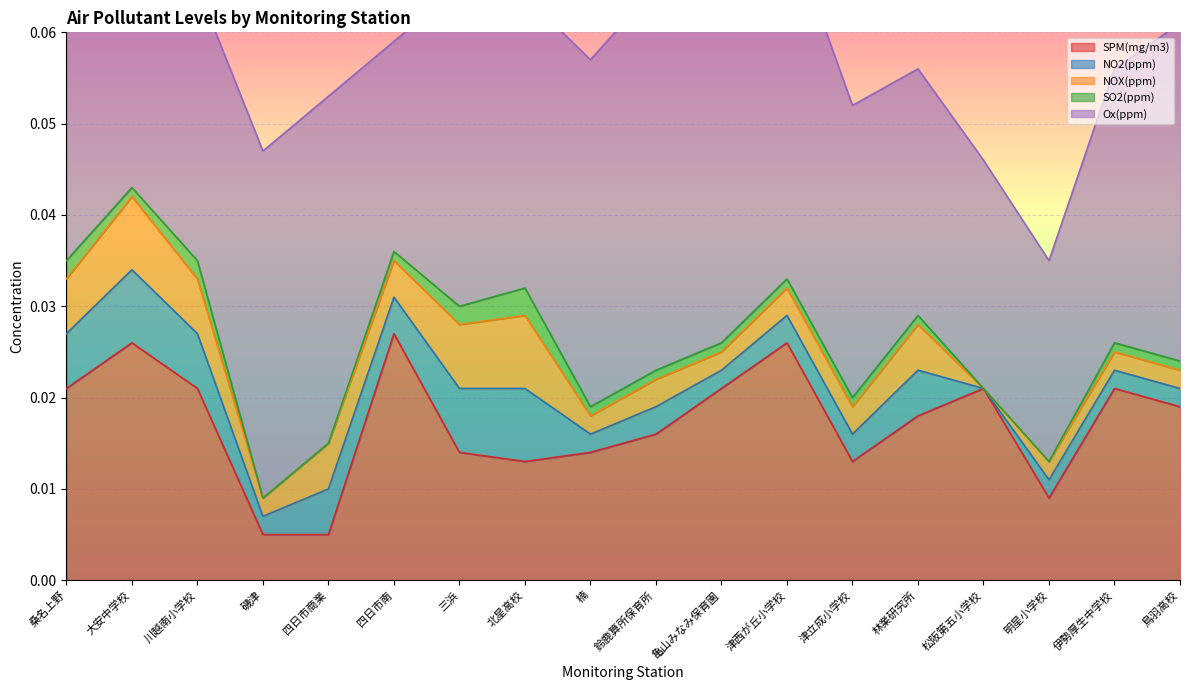

True or false: SPM(mg/m3) has a value of 0.0 at 川越南小学校.

True